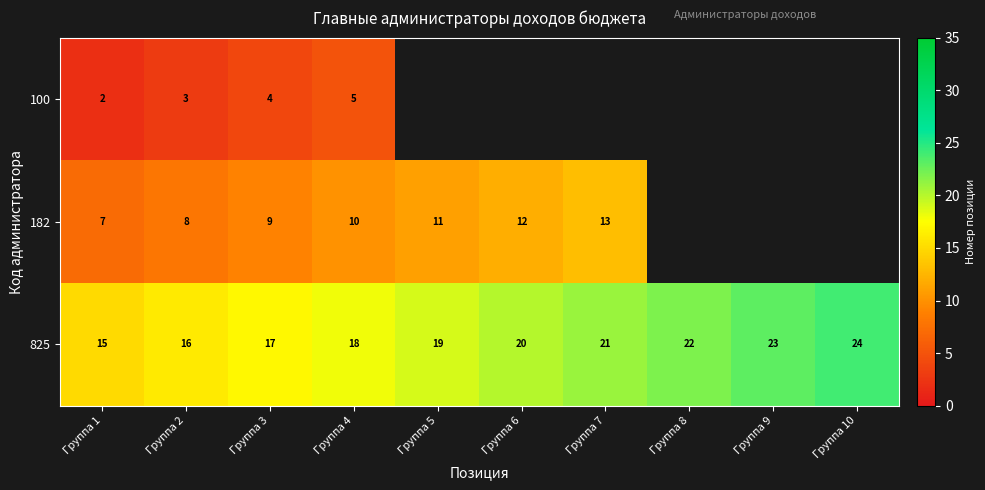

The value of 182 at Группа 4 is 10. True or false?

True